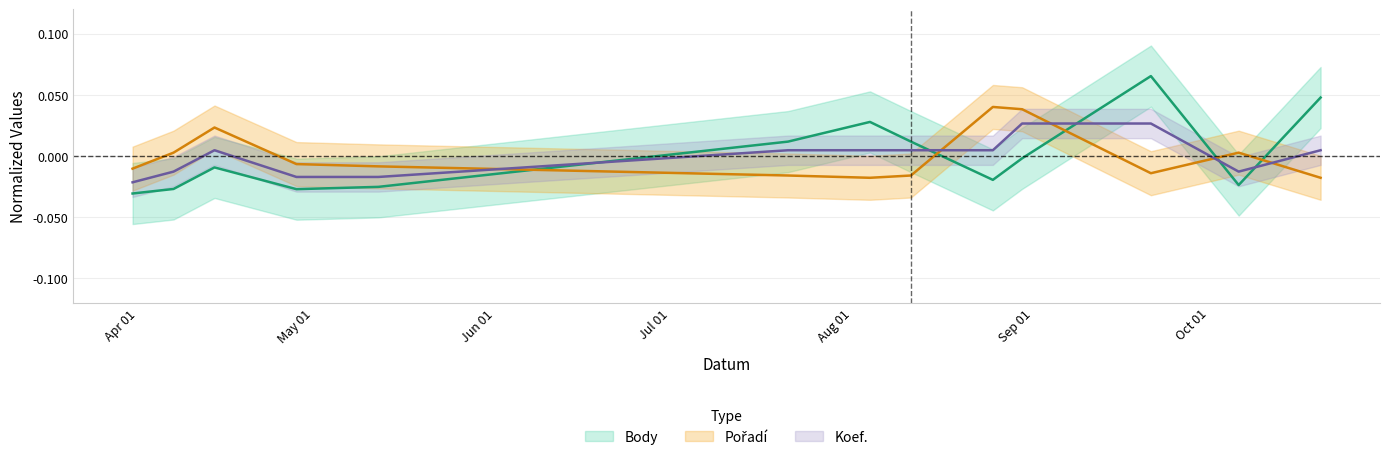

Where do Body and Koef. first cross each other?

2018-05-12 and 2018-07-21